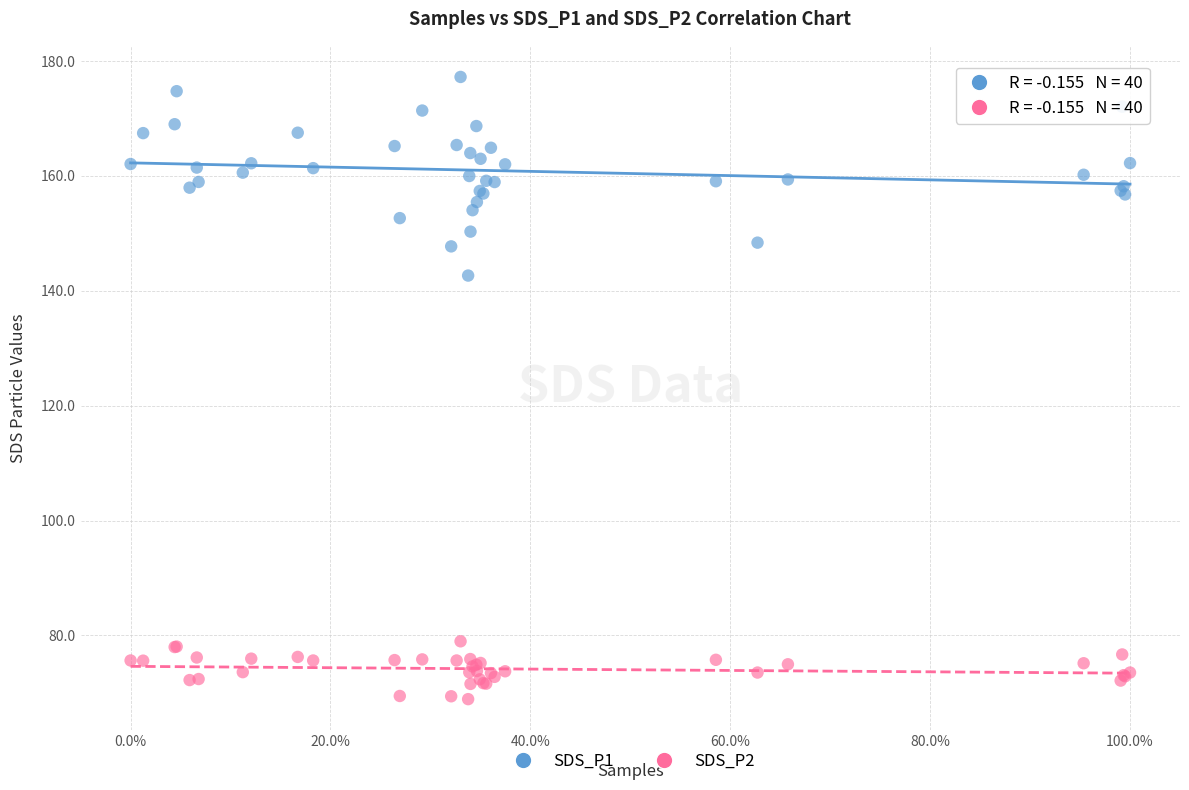

Which series has the widest spread of Y values?

SDS_P1